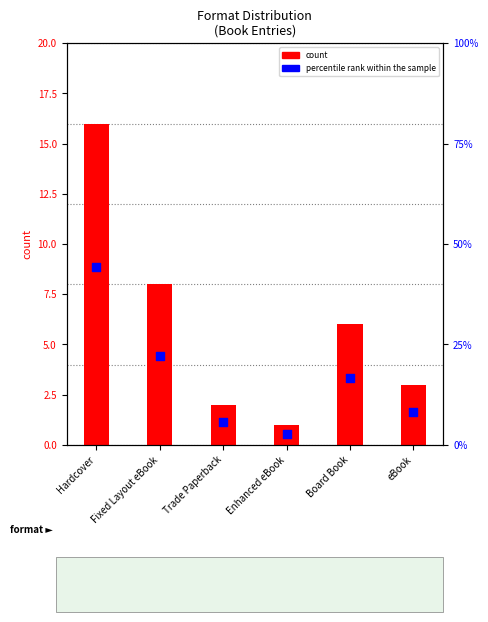

What is the ratio of the value at Enhanced eBook to the value at Board Book?

0.2